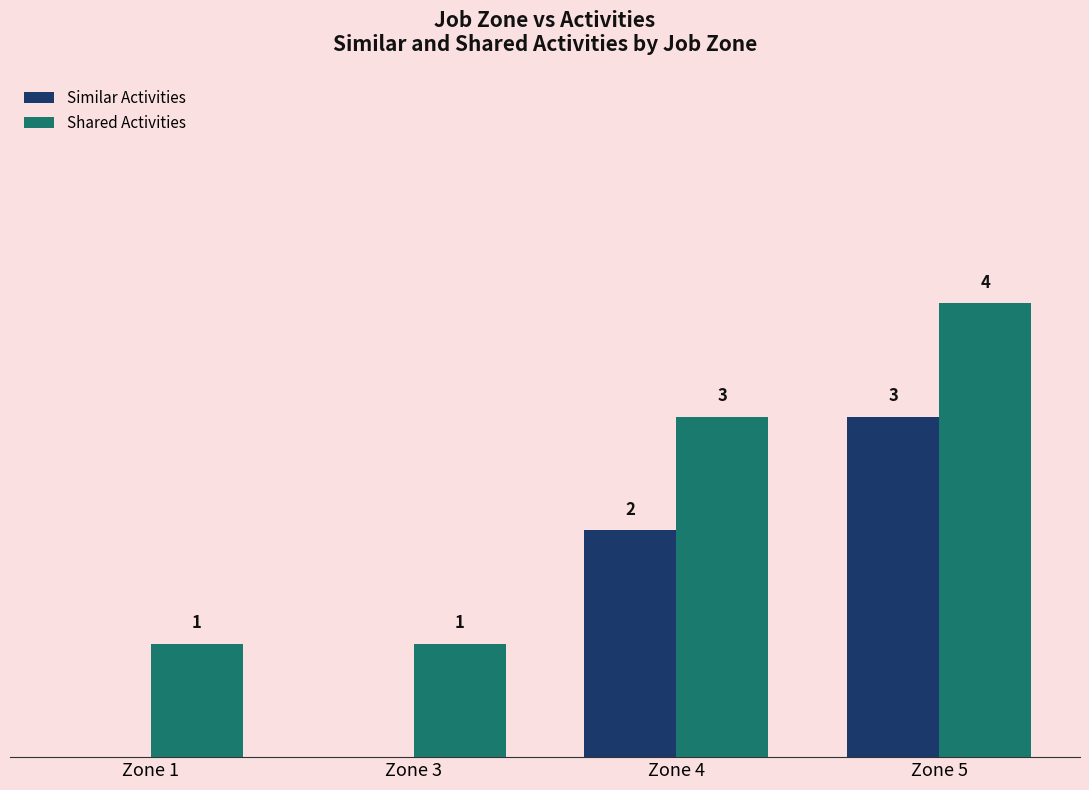

Does the chart contain stacked bars?

No